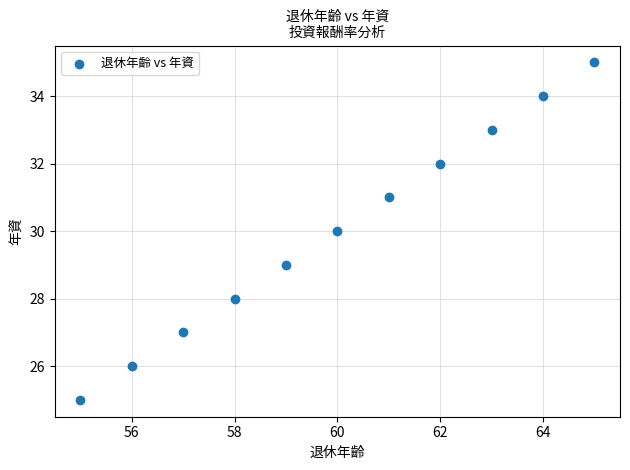

What is the range of X values (max minus min)?

10